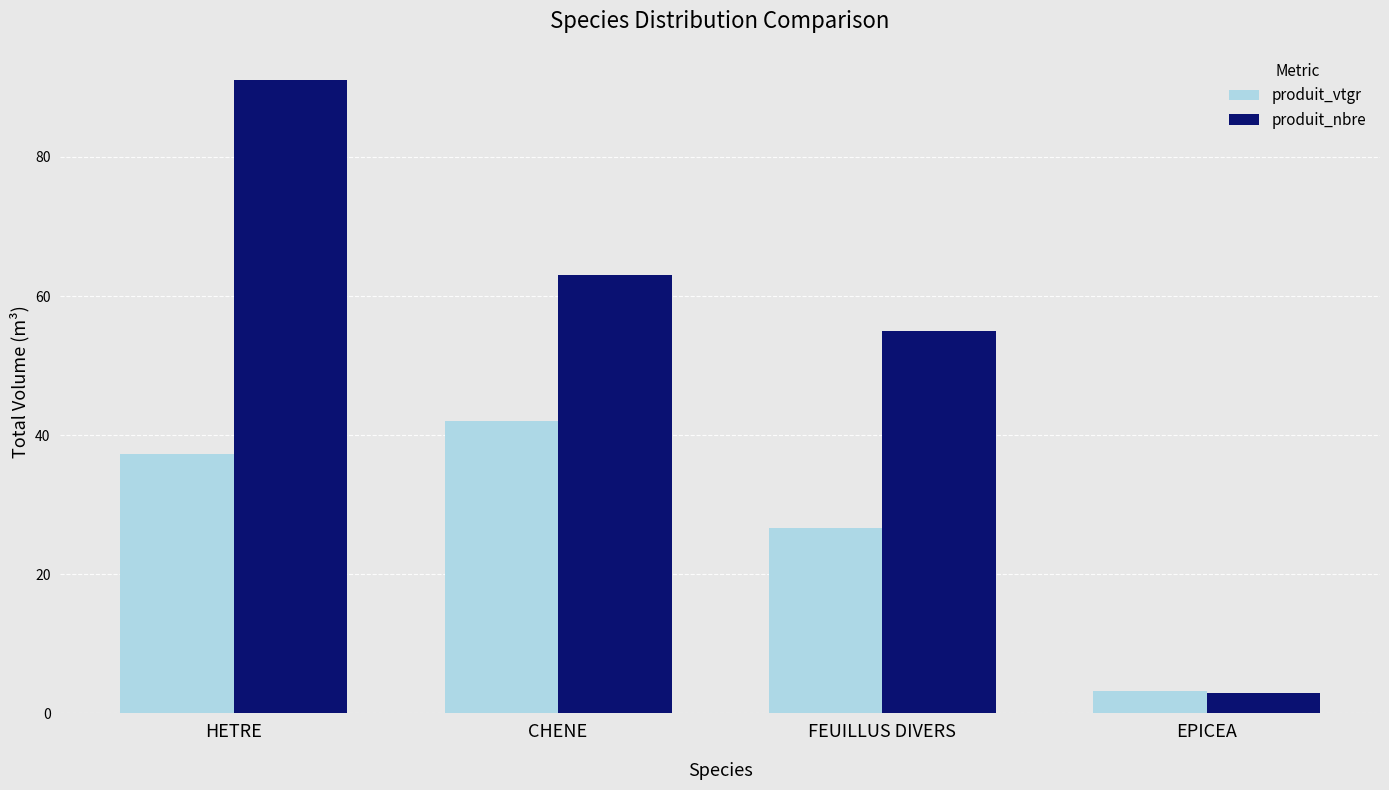

What is the average value of the produit_nbre series?

53.0